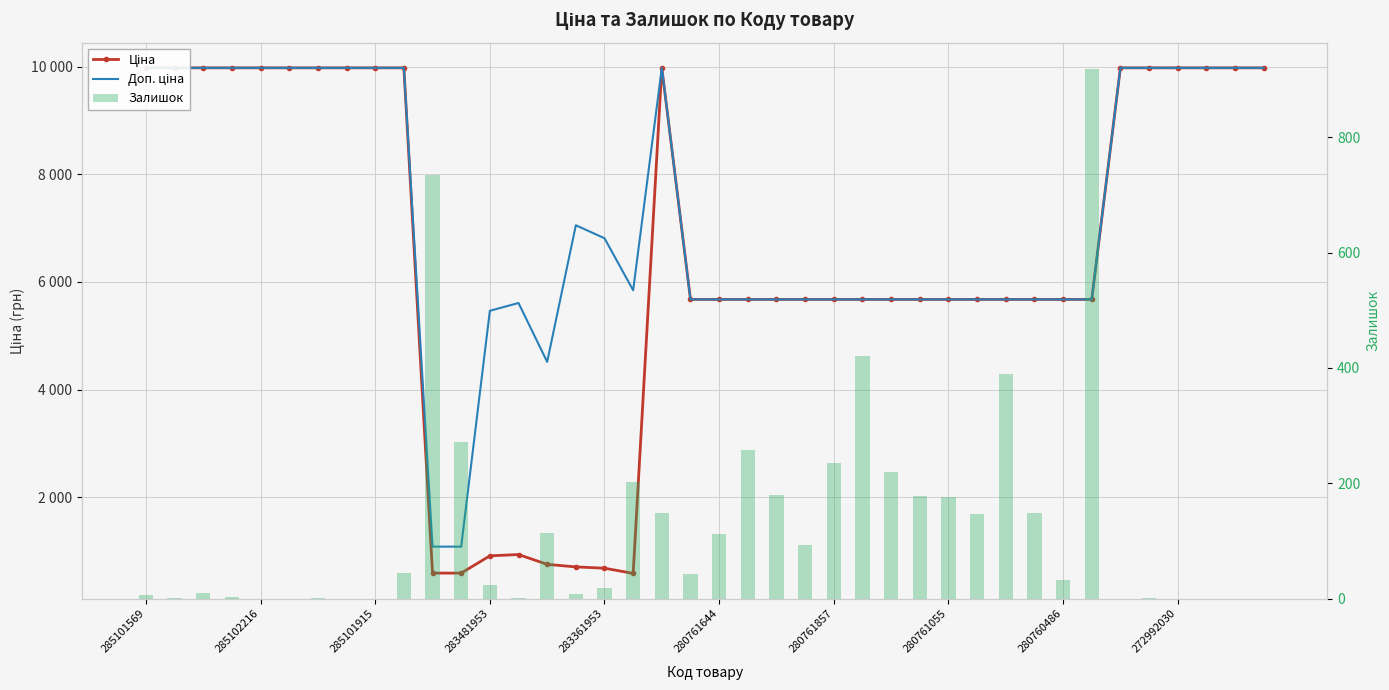

How many values in the Ціна series exceed 5673?

32